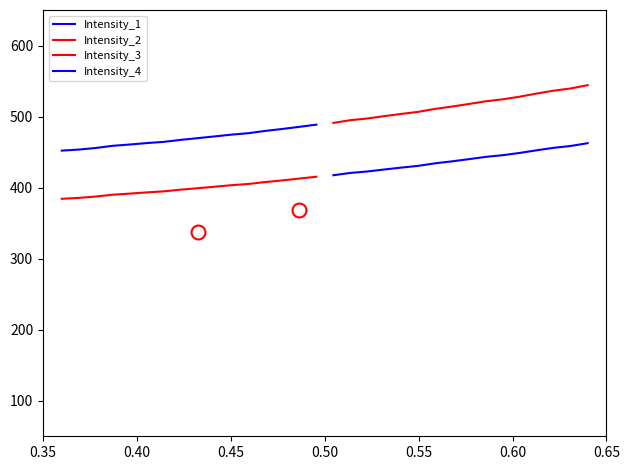

The value of Intensity_2 at 10 is 807.8. True or false?

False